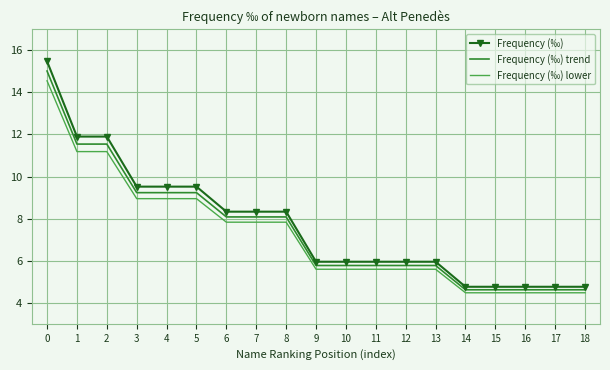

Which series has the largest total across all categories?

Frequency (‰)